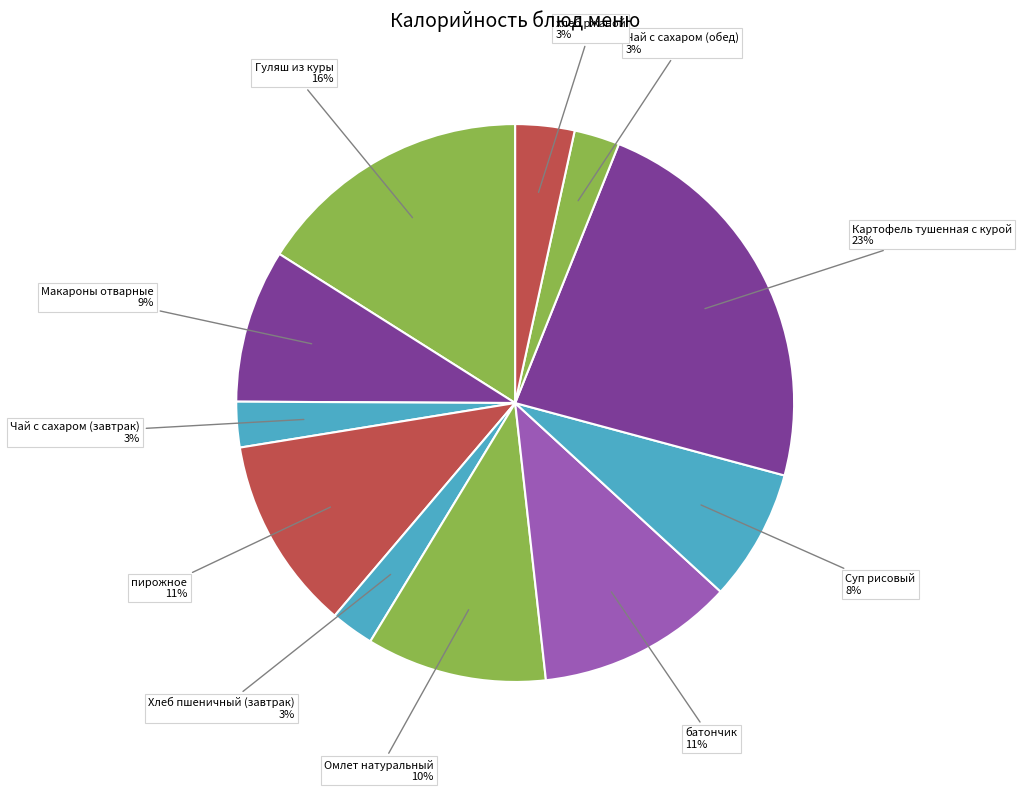

How many segments does this pie chart have?

11